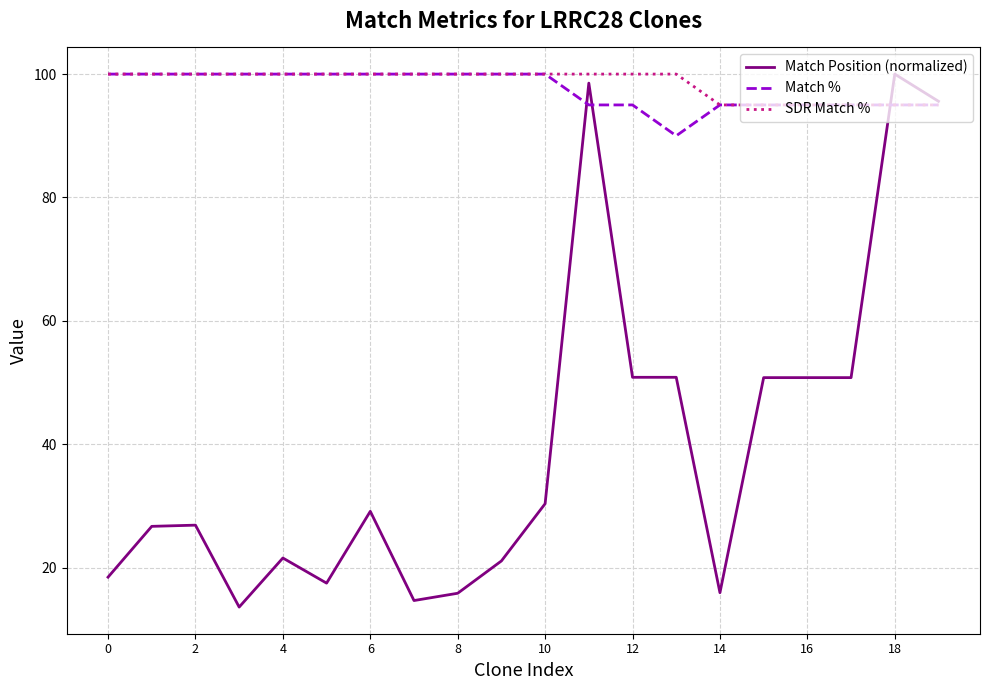

How many categories are shown in the chart?

20